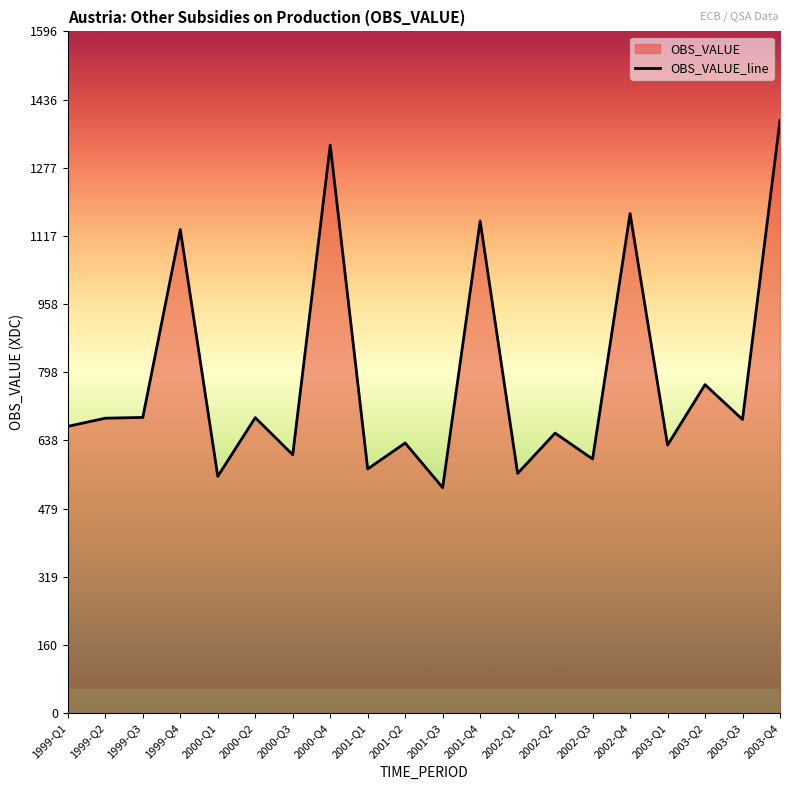

Count the number of data series in this chart.

1